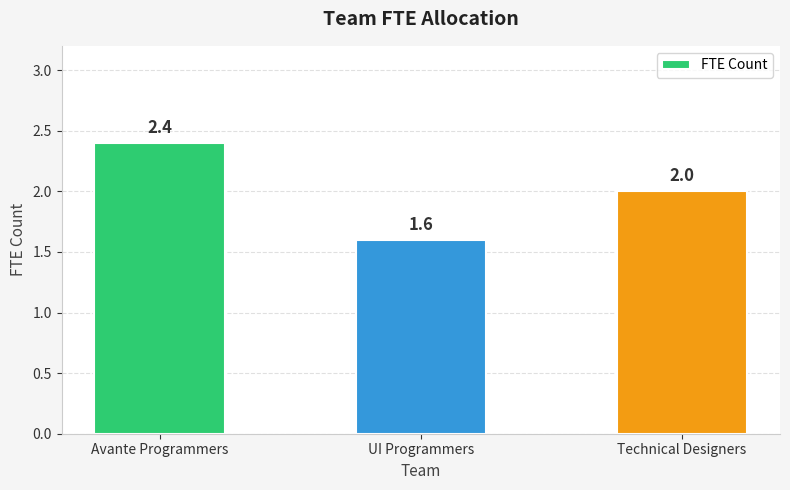

Where is the data nearest to the value 2?

Technical Designers